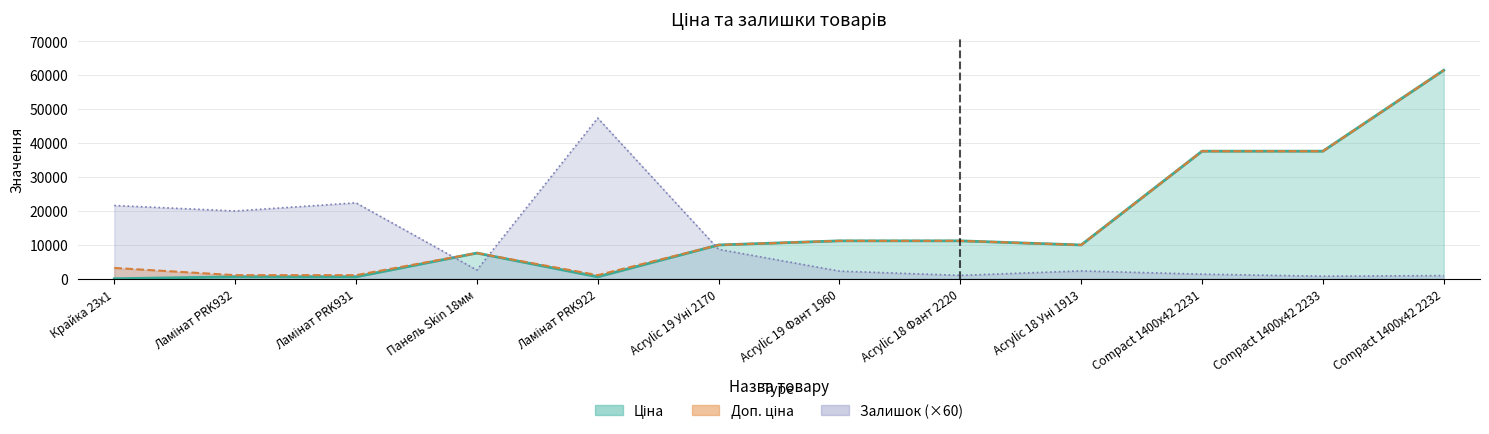

What is the total value across all series at Acrylic 18 Уні 1913?

22290.0